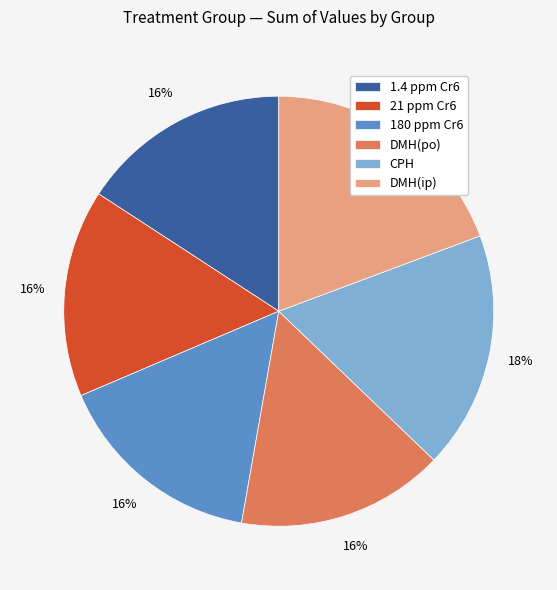

Is there a majority slice in this chart?

No